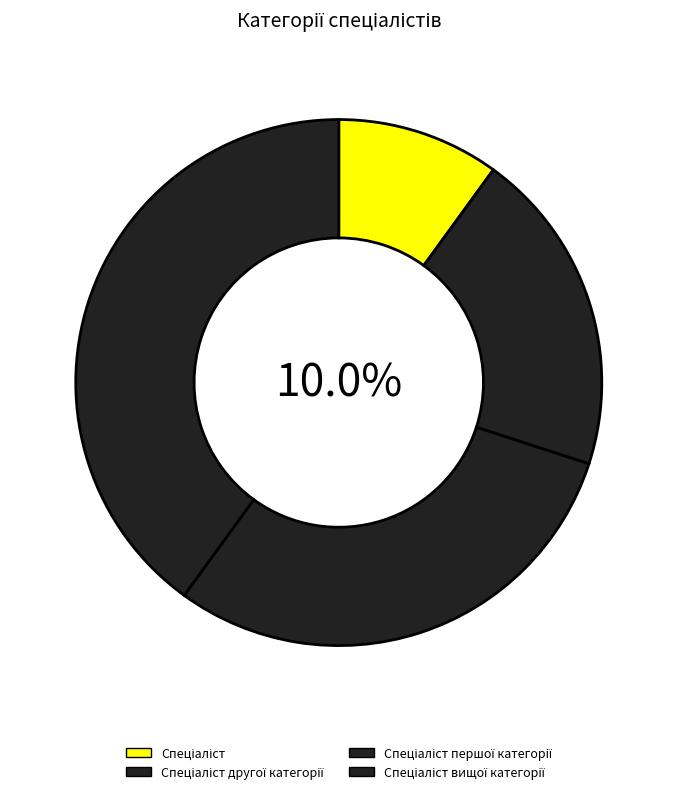

What percentage is the Спеціаліст вищої категорії slice, to the nearest percent?

40%